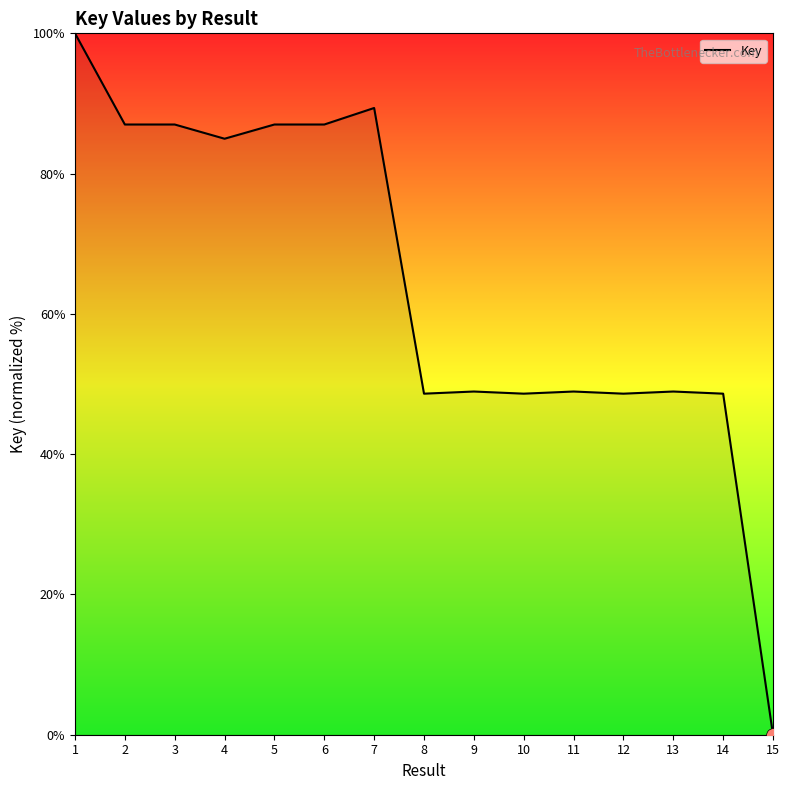

What is the average value?

64.2